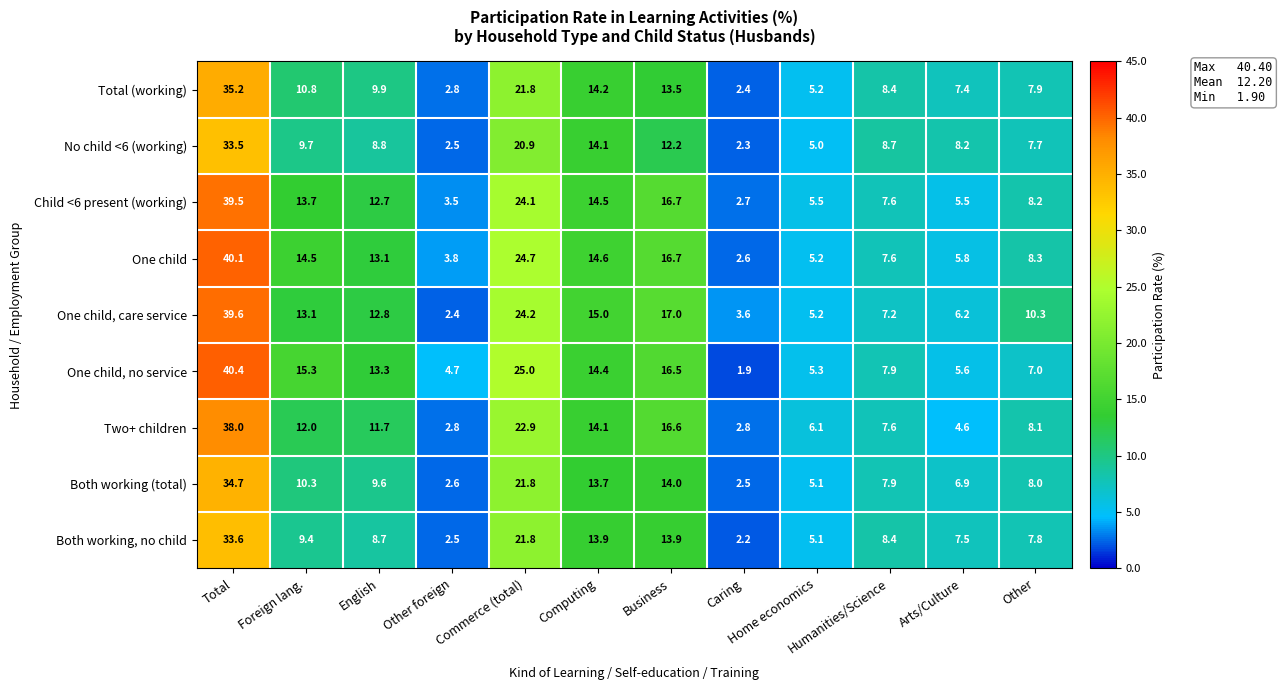

The No child <6 (working) series shows 0.6 at Caring. True or false?

False